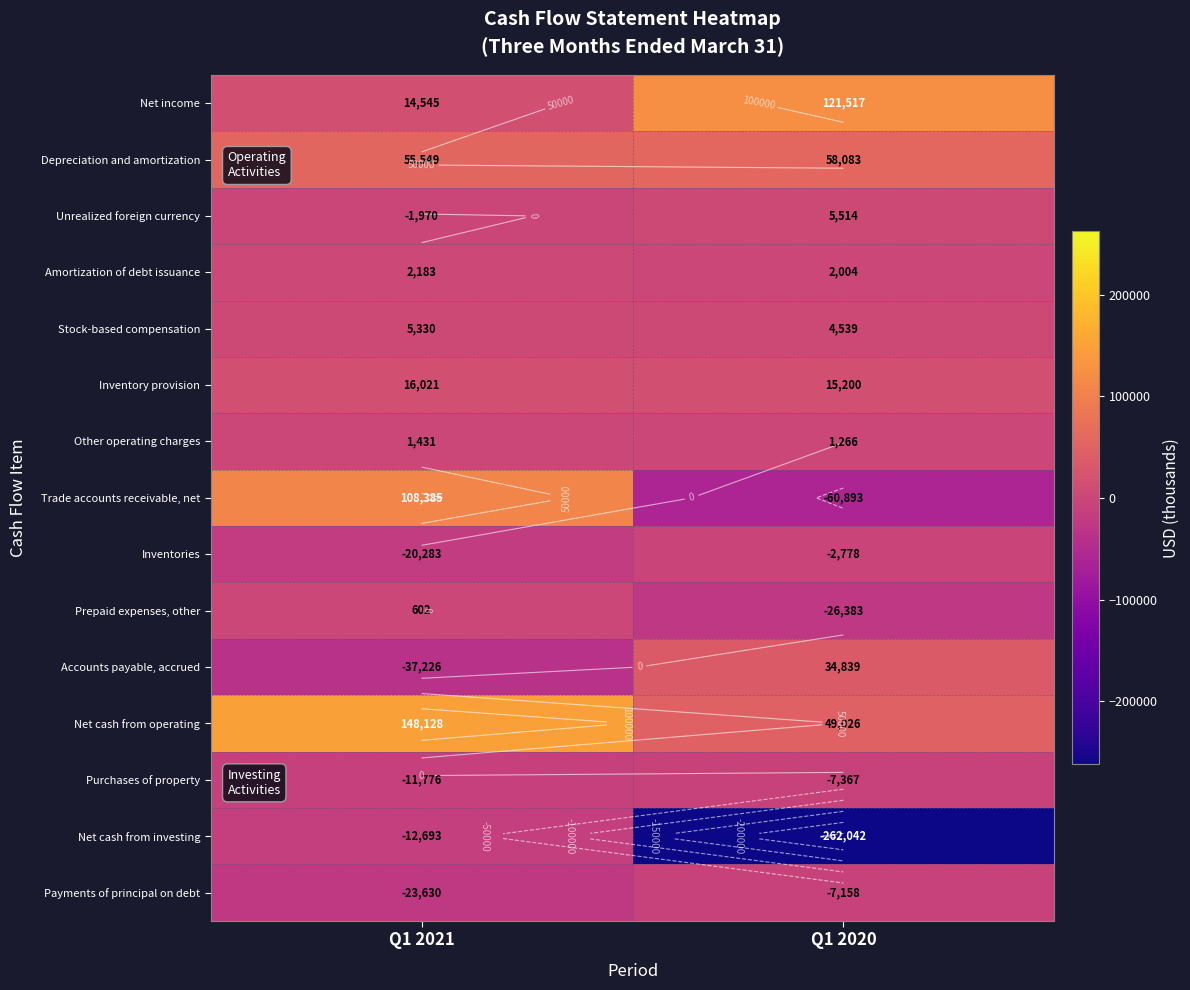

Rank the series by their maximum value, from lowest to highest.

Net cash from investing, Purchases of property, Payments of principal on debt, Inventories, Prepaid expenses, other, Other operating charges, Amortization of debt issuance, Stock-based compensation, Unrealized foreign currency, Inventory provision, Accounts payable, accrued, Depreciation and amortization, Trade accounts receivable, net, Net income, Net cash from operating